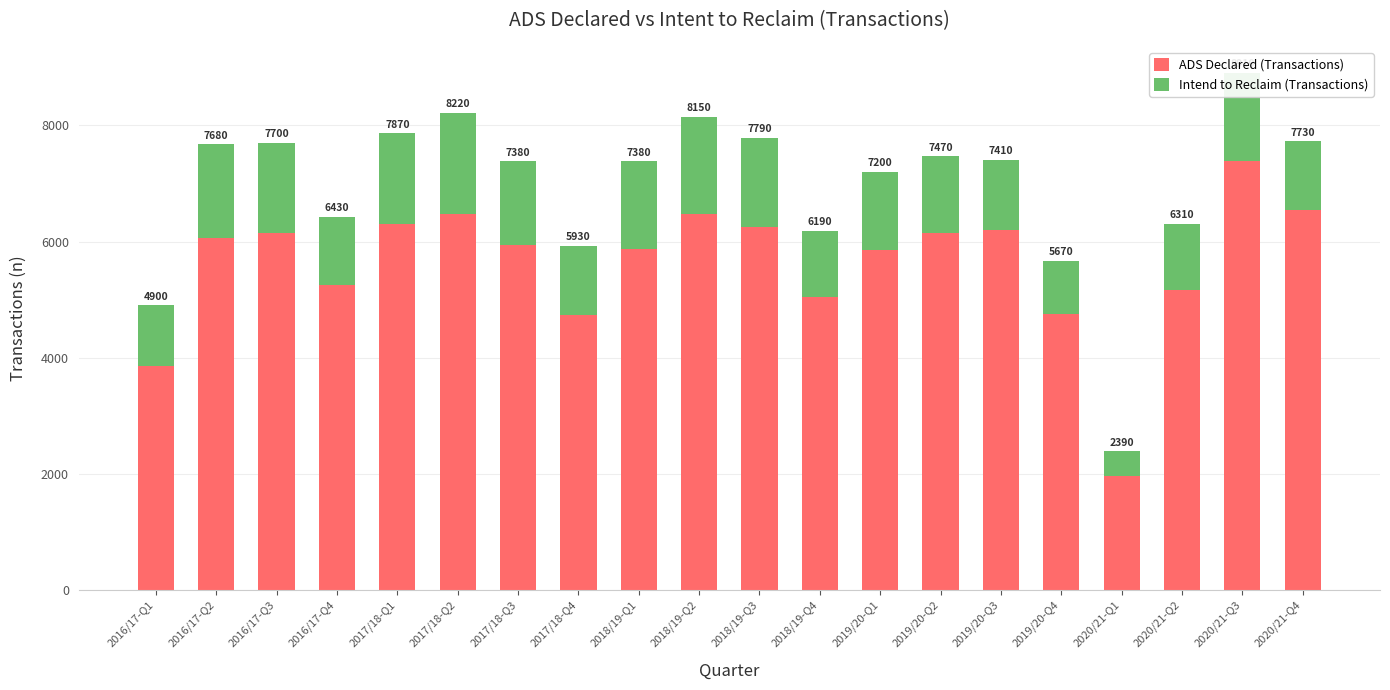

The value of ADS Declared (Transactions) at 2019/20-Q1 is 1480. True or false?

False